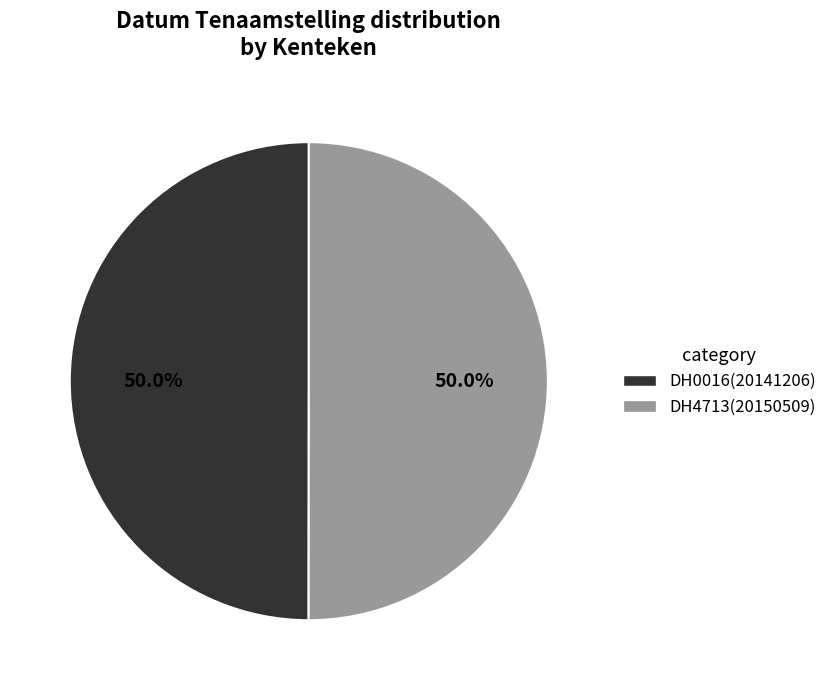

Approximately how many times larger is the value at DH0016(20141206) compared to DH4713(20150509)?

1.0